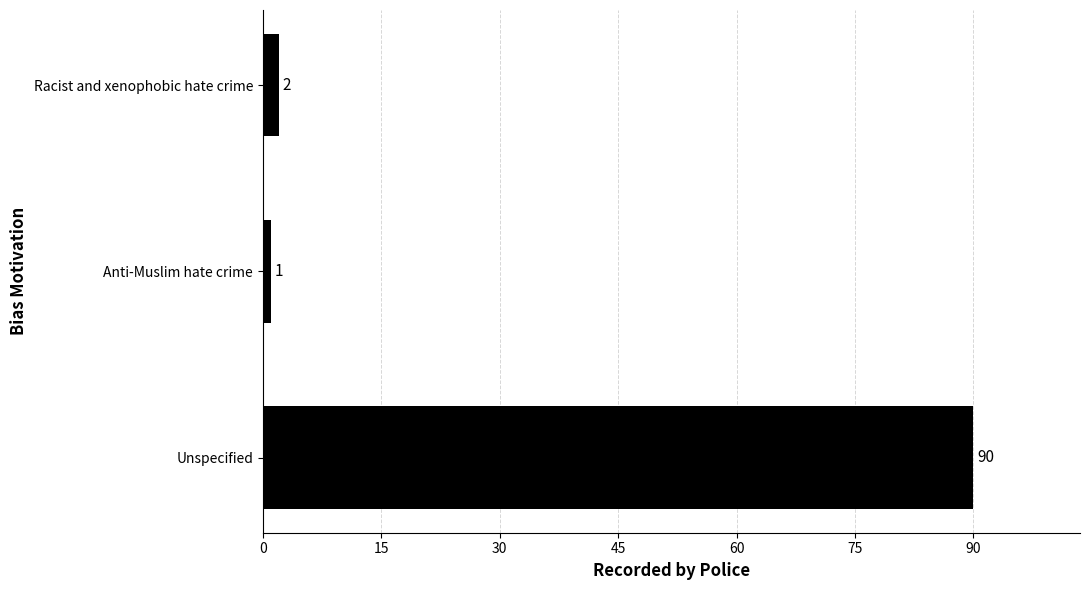

What is the difference between the maximum and minimum values?

89